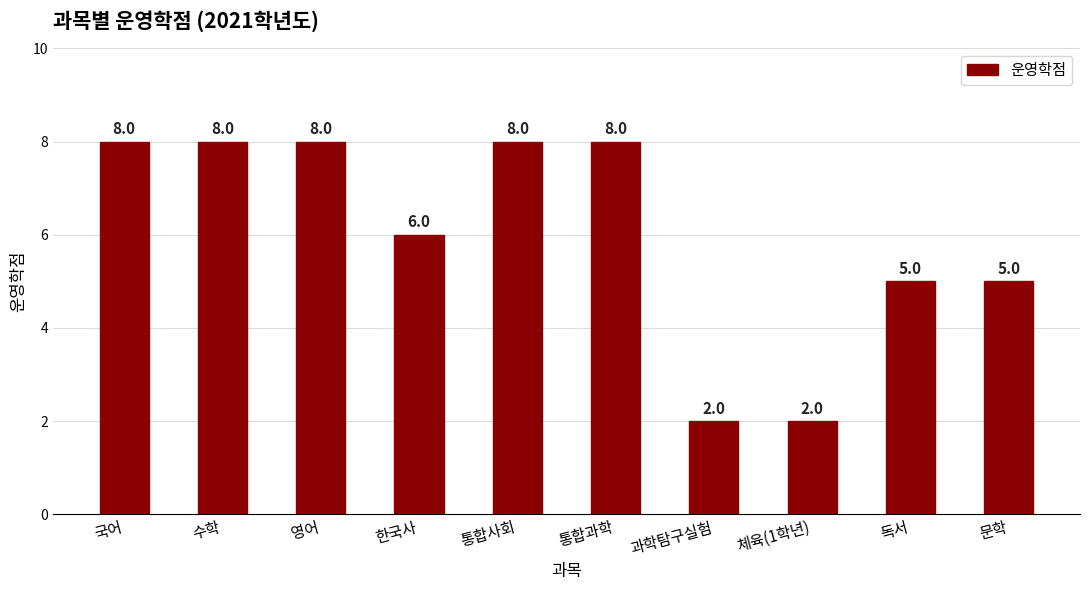

What is the change in value from 과학탐구실험 to 문학?

+3